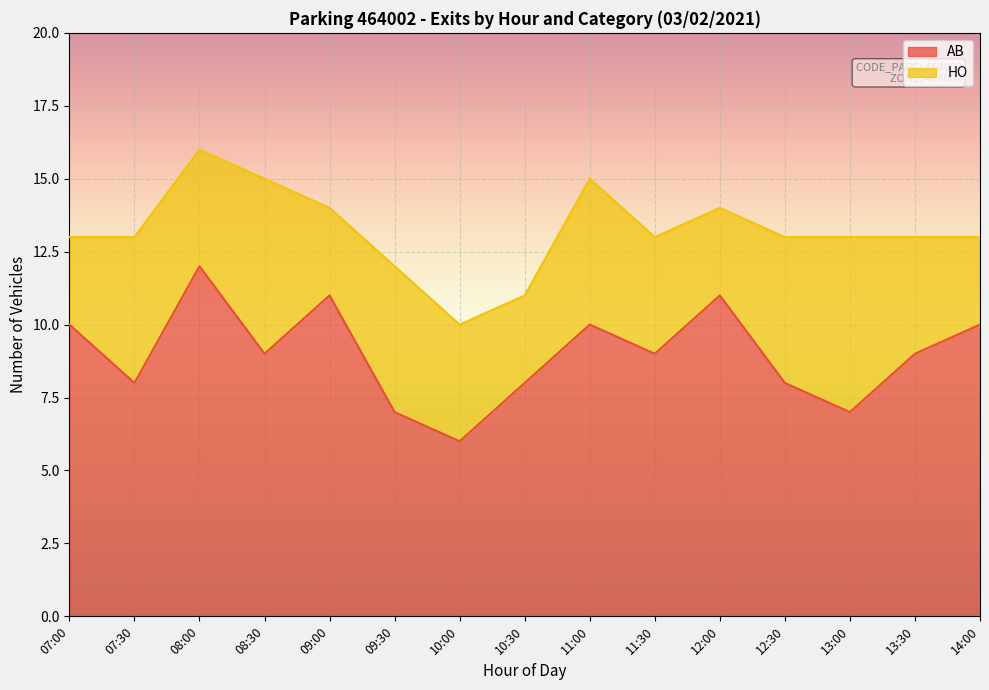

What is the ratio of the value at 14:00 to the value at 07:00?

1.0